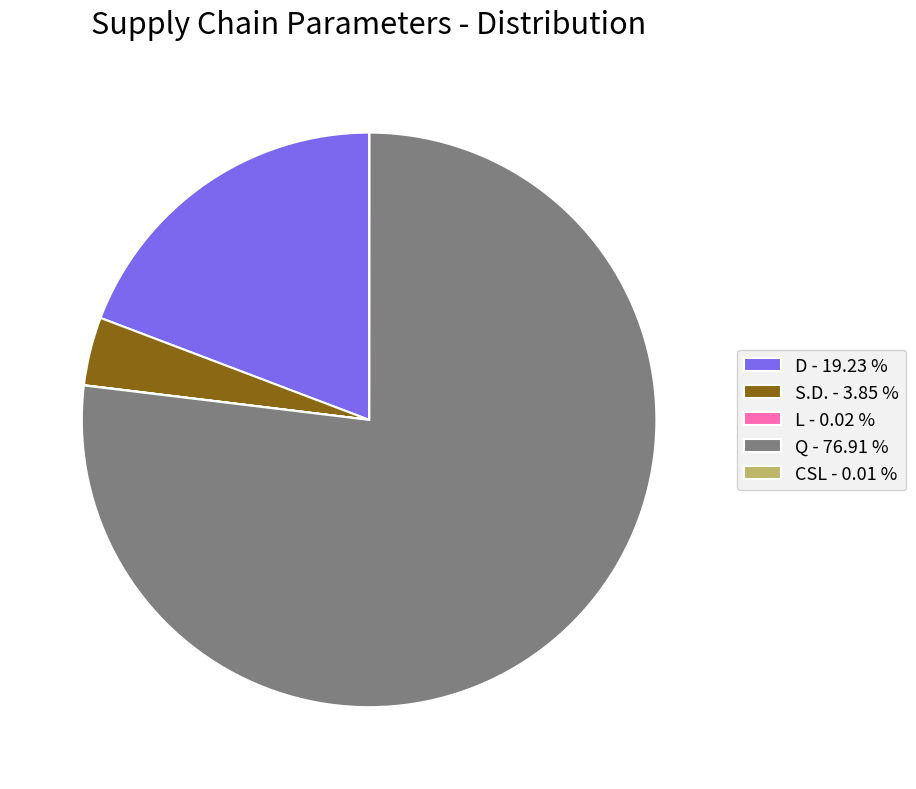

Which category has the biggest portion of the pie?

Q